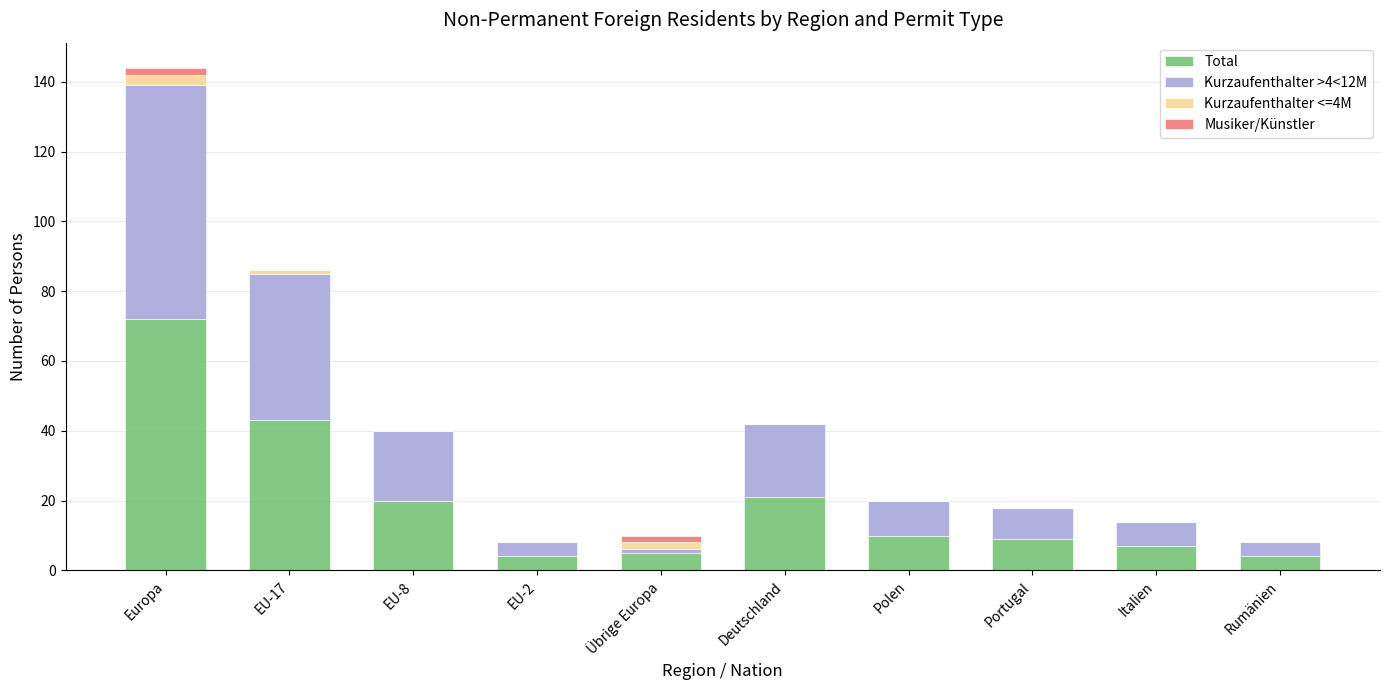

Is it true that Total equals 9 at EU-17?

False